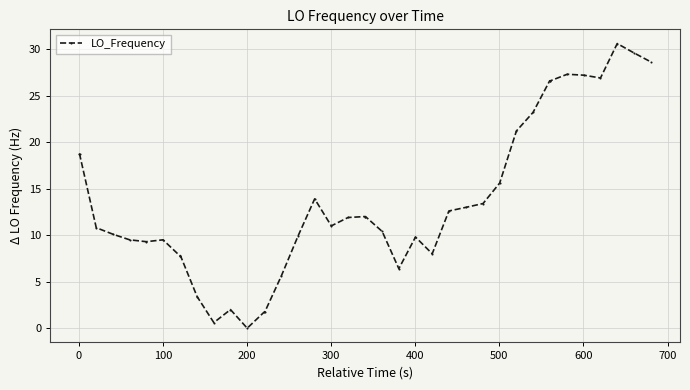

What is the value of the 10th point from the left?

3.4